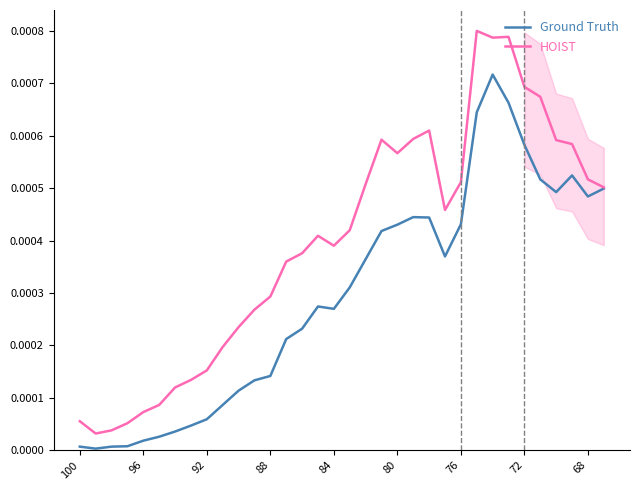

True or false: Ground Truth and HOIST cross at least once.

False